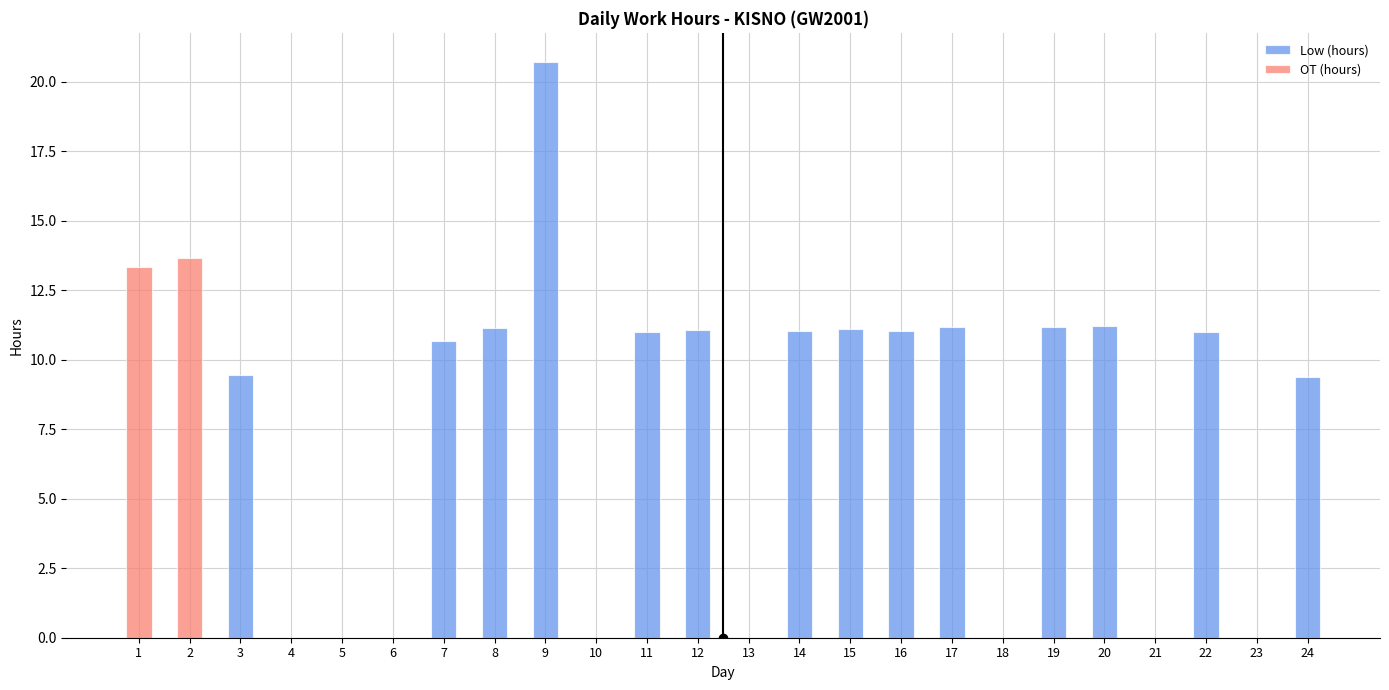

What are all the series names shown in the legend?

Low (hours), OT (hours)